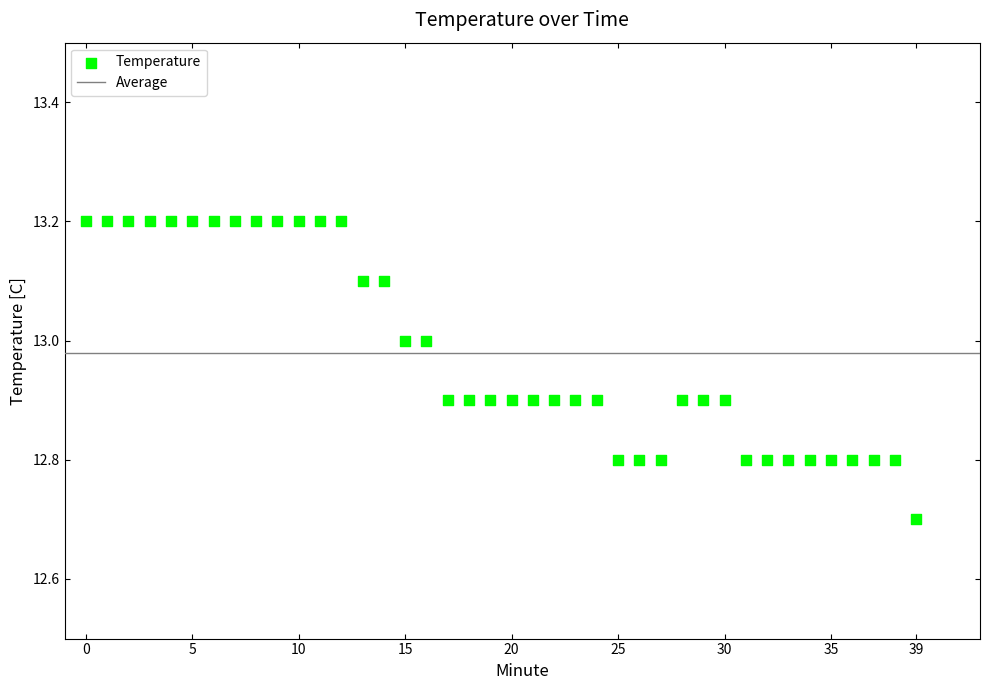

What Y value in the scatter plot is closest to 12?

12.7